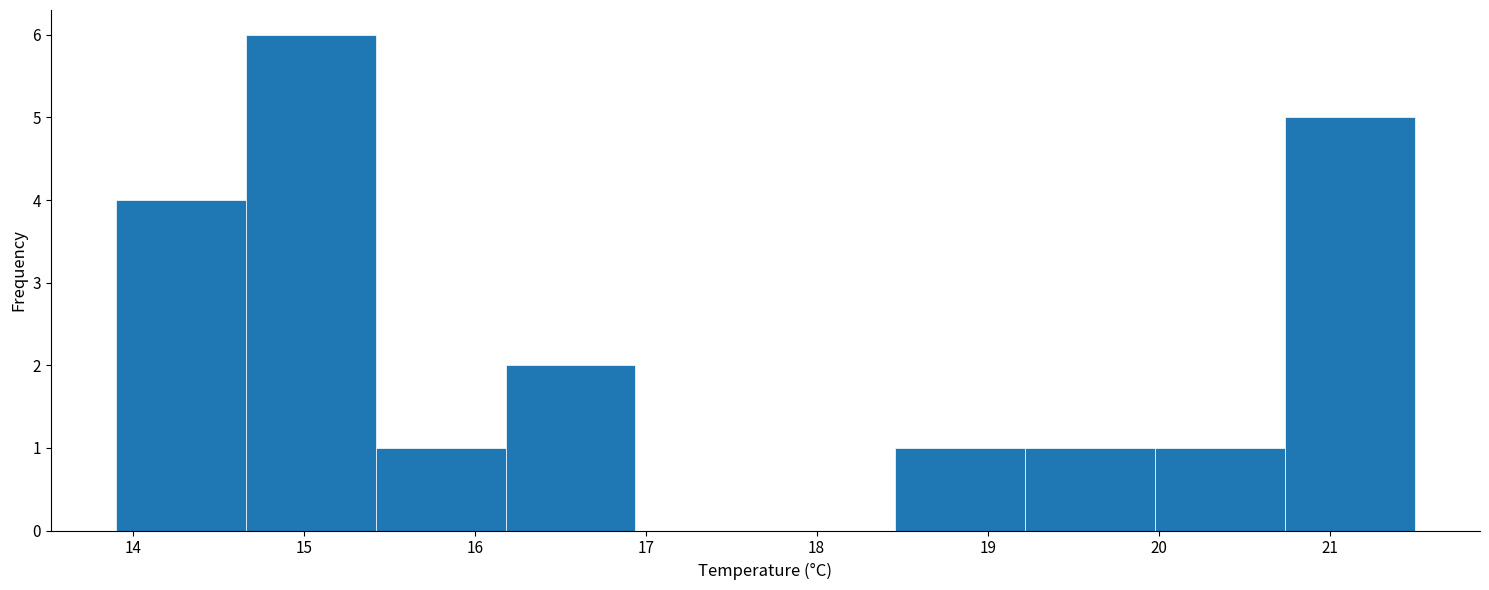

Reading left to right, transcribe this chart: for each bar, give the range it covers on the x-axis and its height. Neither the bar edges nor the heights are printed on the chart, so give them approximately, as read against the axes.

13.90 to 14.66: 4
14.66 to 15.42: 6
15.42 to 16.18: 1
16.18 to 16.94: 2
16.94 to 17.70: 0
17.70 to 18.46: 0
18.46 to 19.22: 1
19.22 to 19.98: 1
19.98 to 20.74: 1
20.74 to 21.50: 5